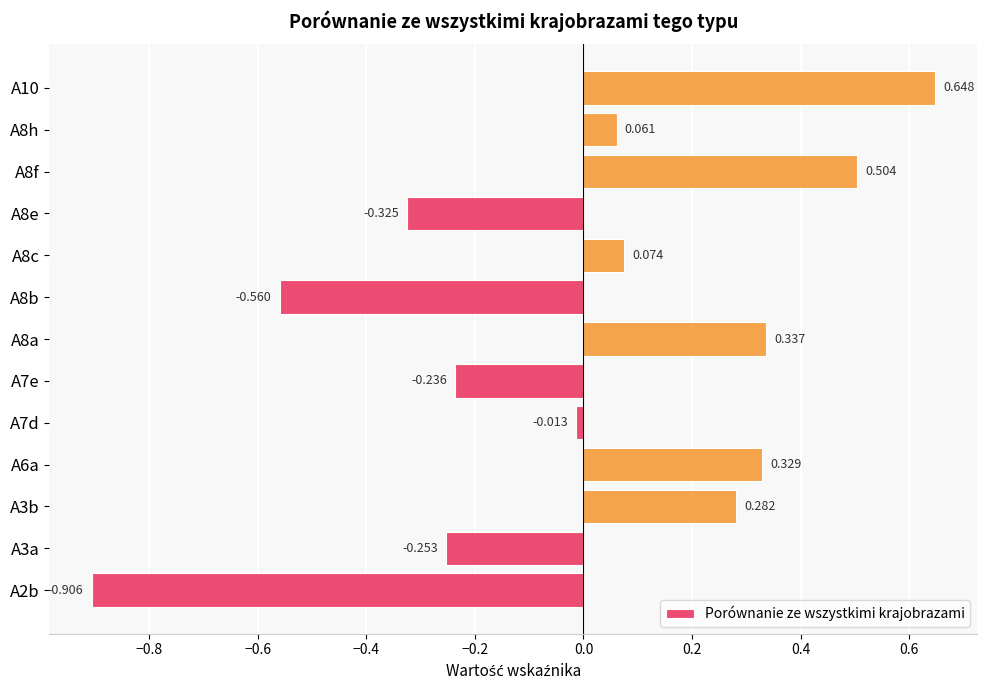

What is the sum of all values?

-0.1